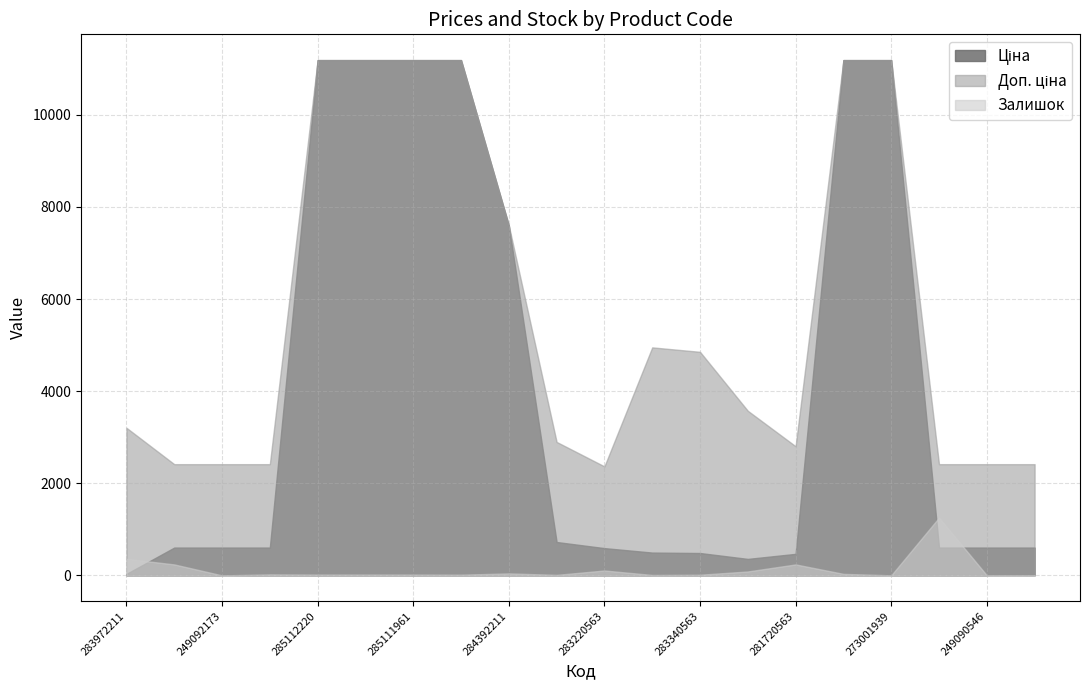

Which has a higher value, 283220563 or 283370563?

283220563